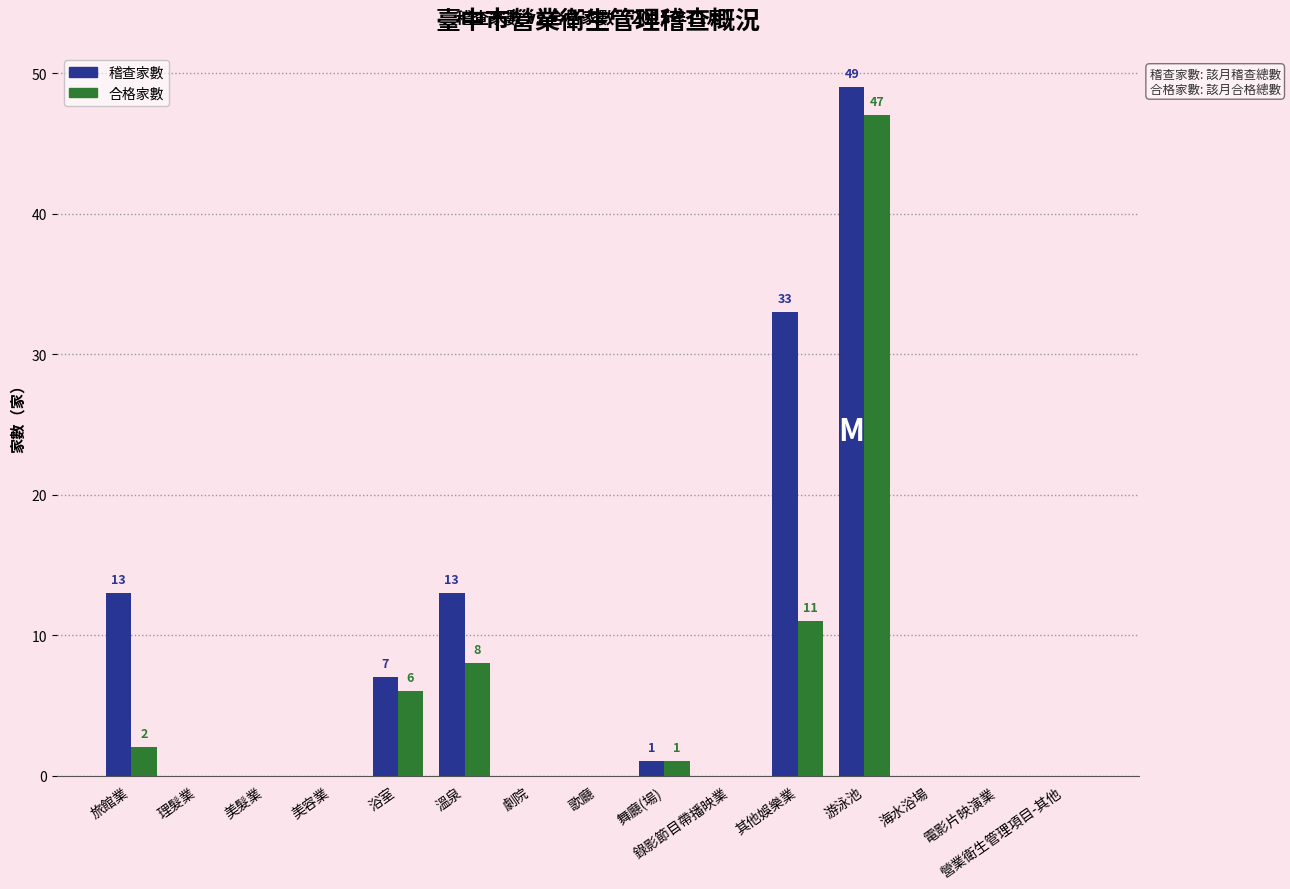

What is the difference between the 合格家數 values at 旅館業 and 游泳池?

45